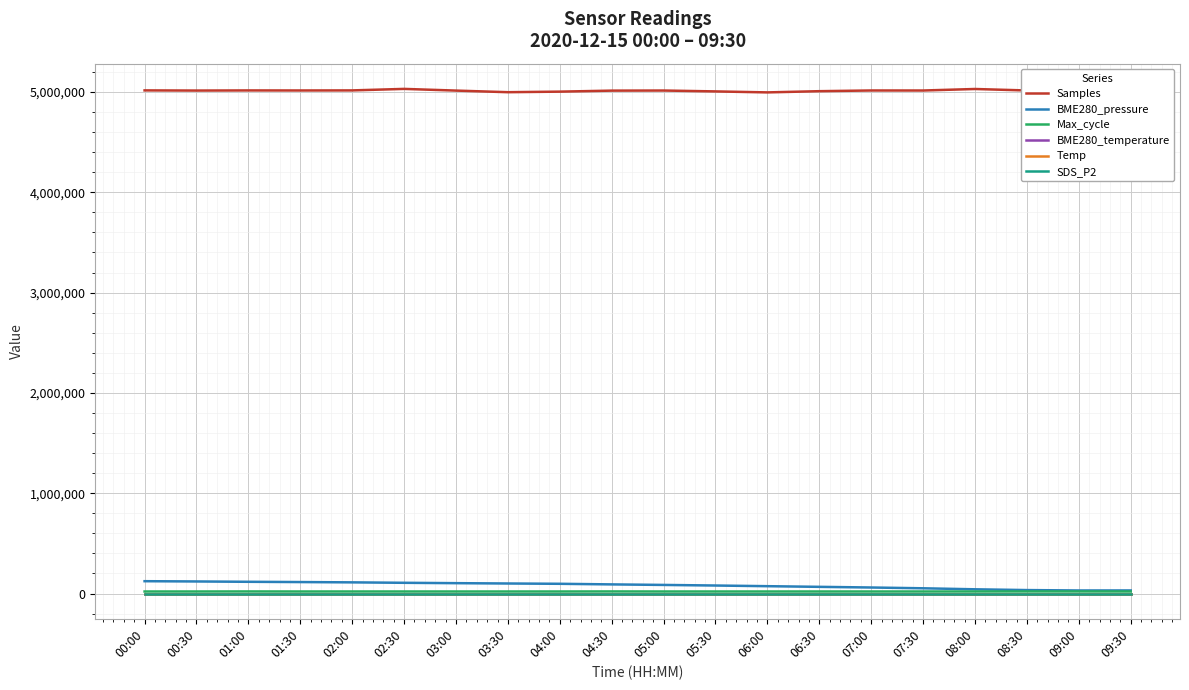

True or false: SDS_P2 and Samples cross at least once.

False